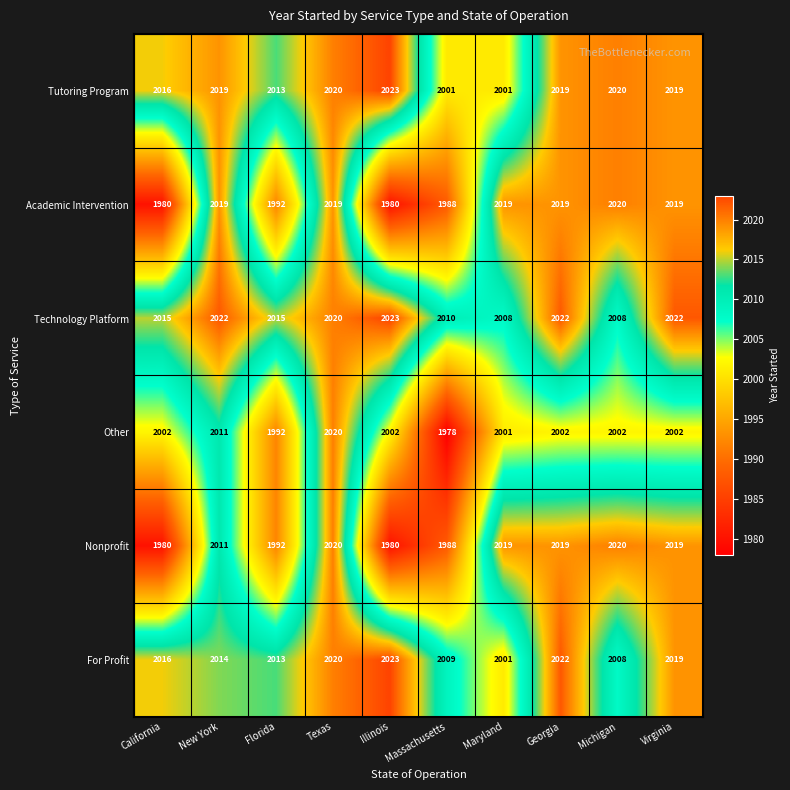

Count the number of data series in this chart.

6